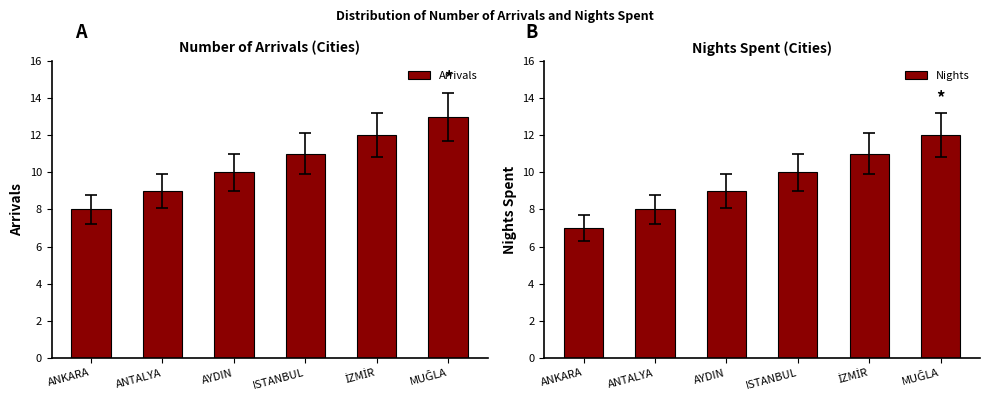

Which has a higher value, İZMİR or ISTANBUL?

İZMİR